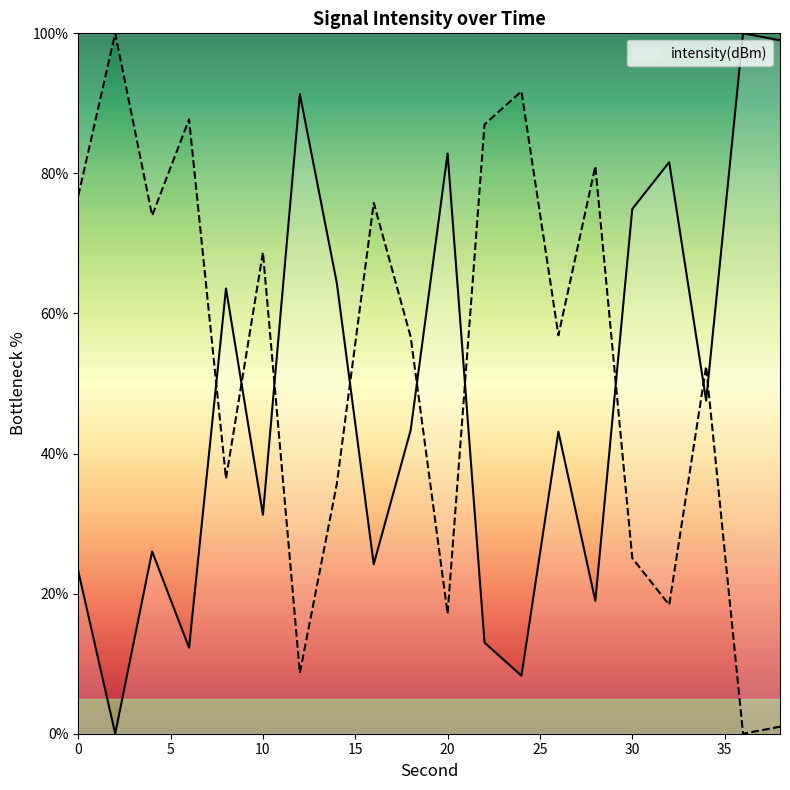

What is the sum of all values?

948.8